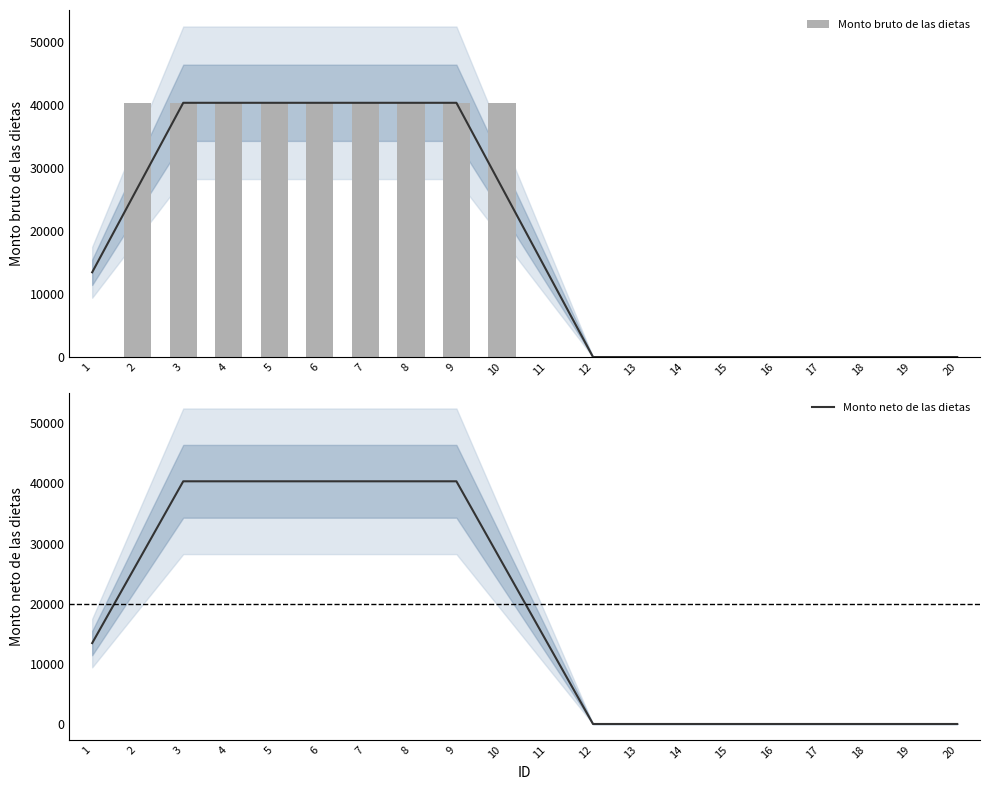

At 20, list the series in order from smallest to largest.

Monto bruto de las dietas, Monto neto de las dietas